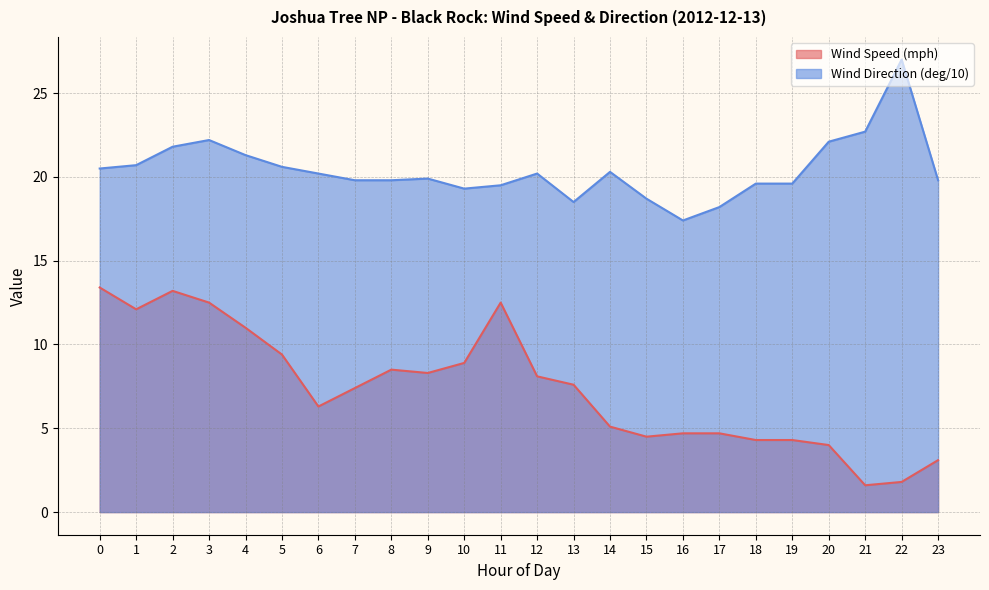

How many lines are shown in the chart?

2